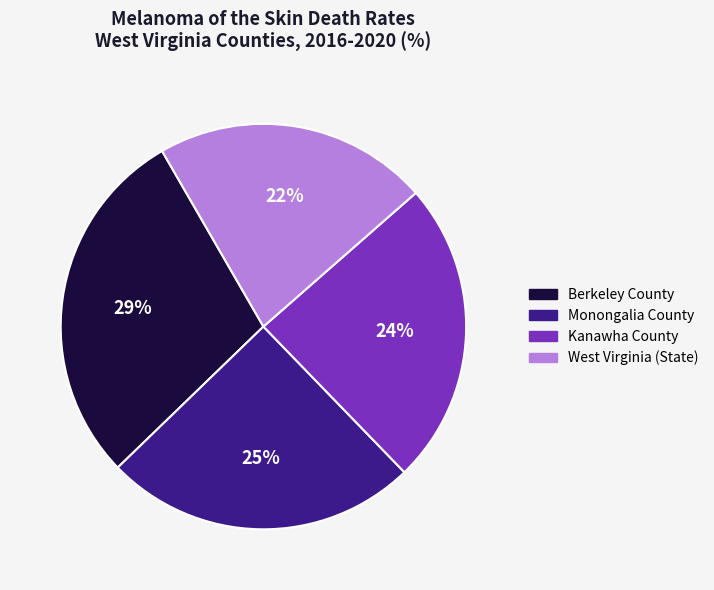

Count the number of slices in the pie.

4